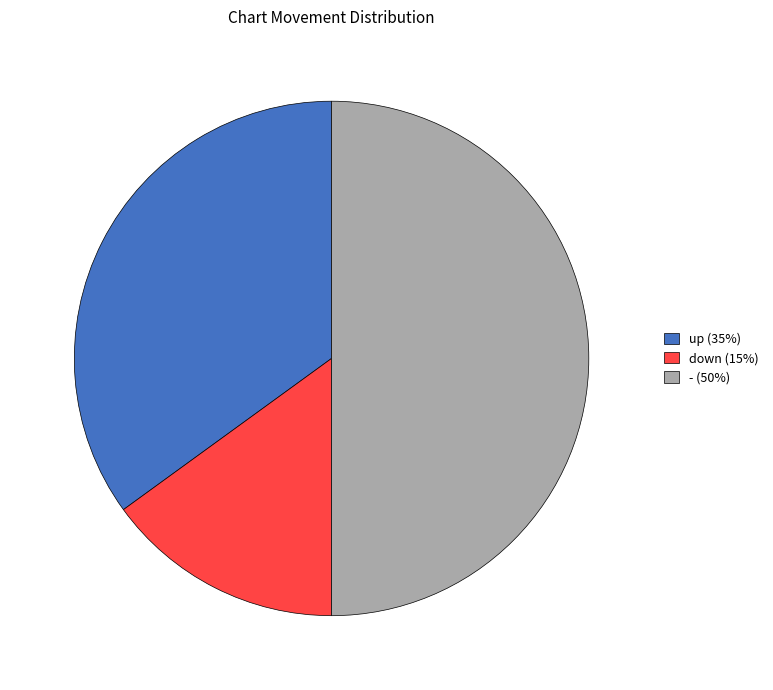

What is the smallest slice in the pie chart?

down